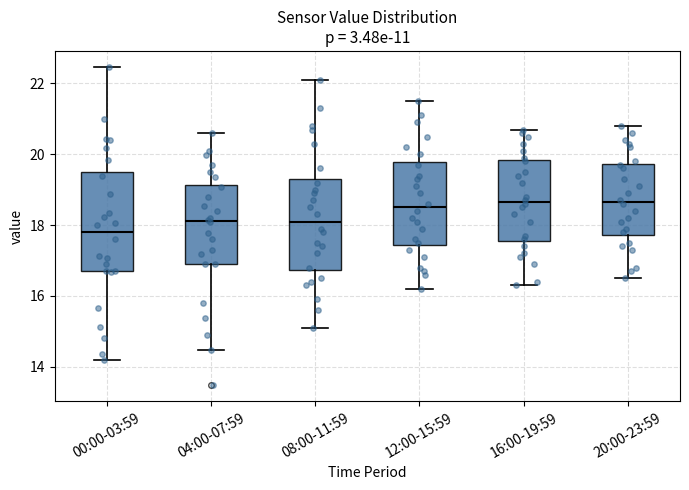

Where does the upper whisker of the box for 16:00-19:59 end on the y-axis? The values are not printed on the chart, so give them approximately, as read against the axis.

20.8